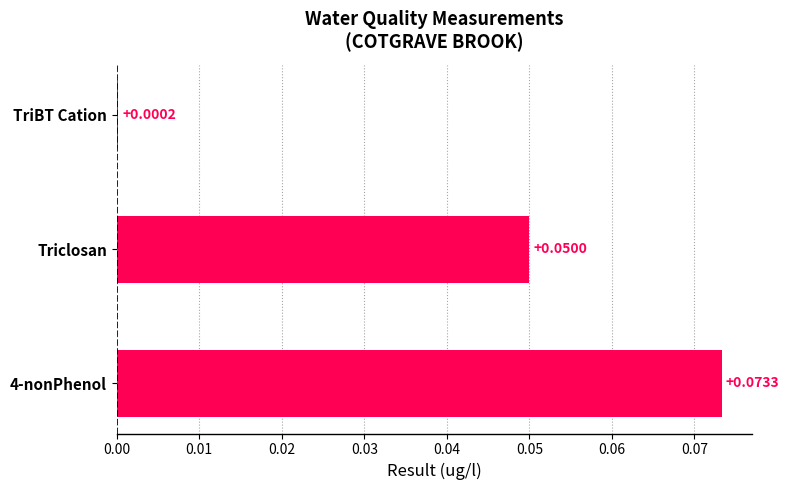

Count the number of data series in this chart.

1